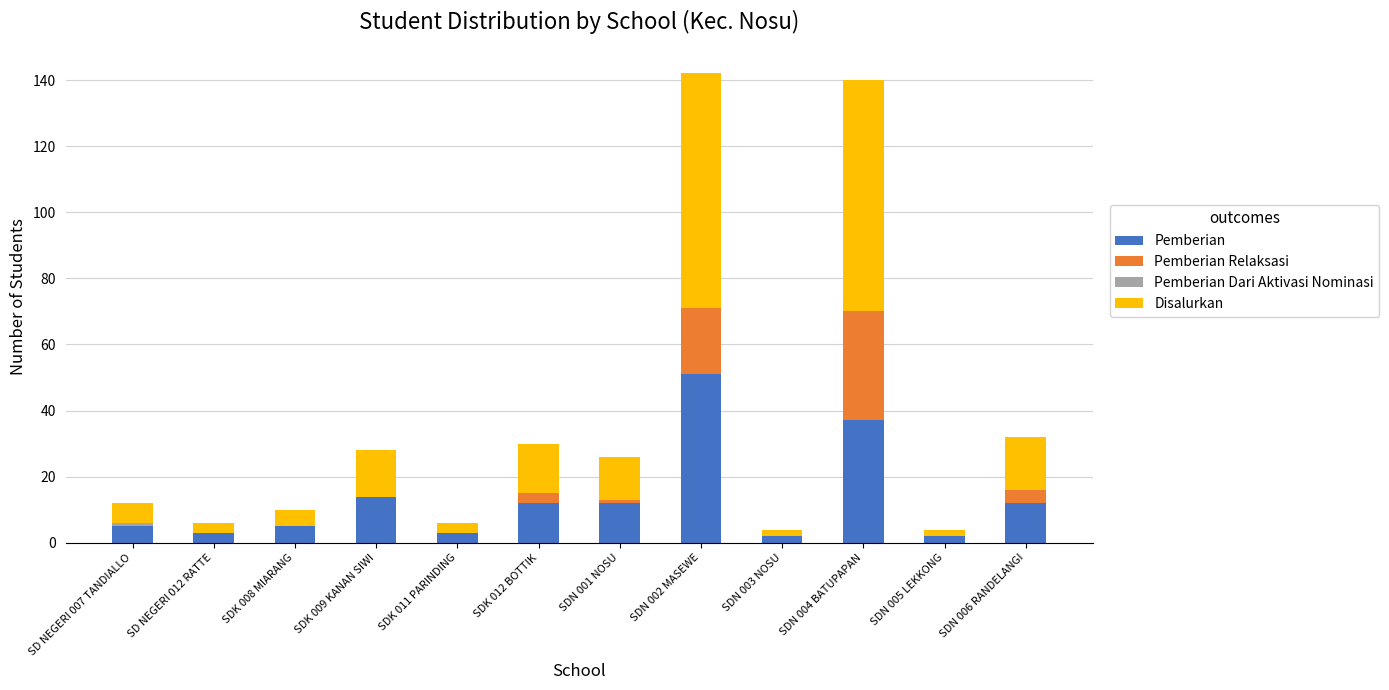

True or false: Pemberian has a value of 3 at SDK 011 PARINDING.

True